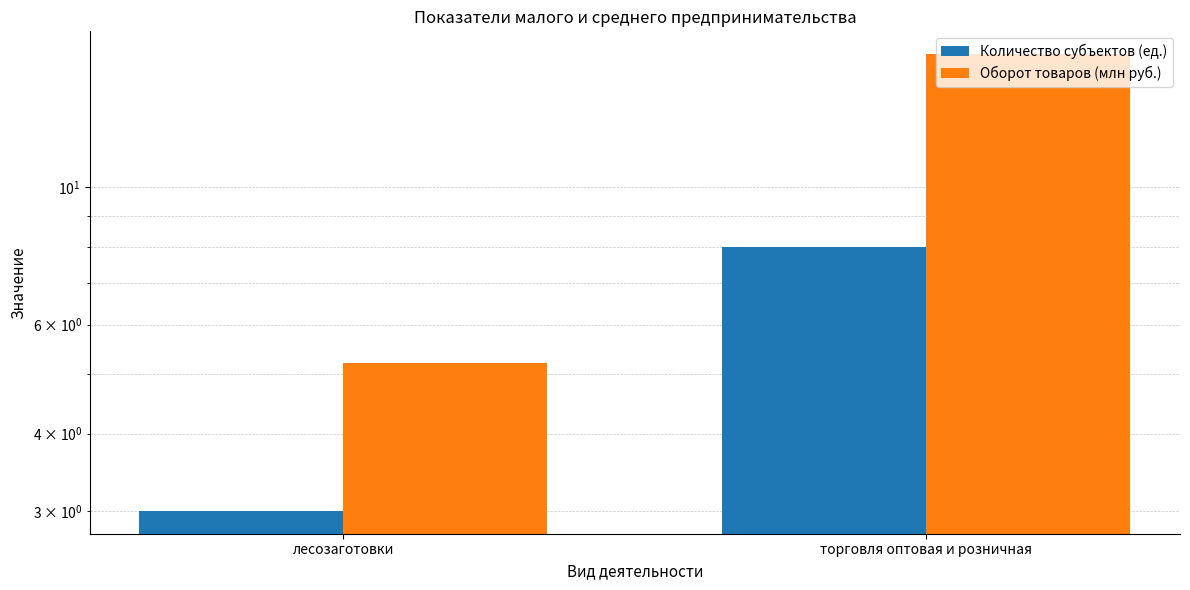

What is the label of the 1st bar from the right?

торговля оптовая и розничная